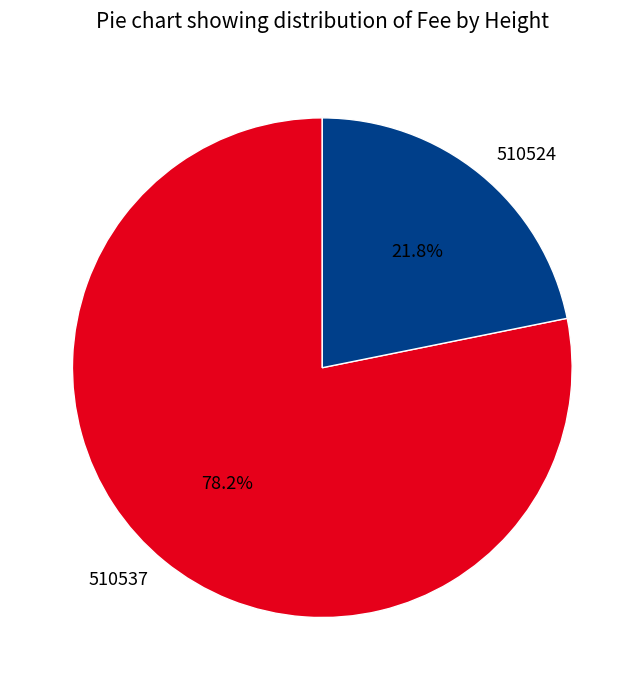

To the nearest percent, what is the combined percentage of 510537 and 510524?

100%